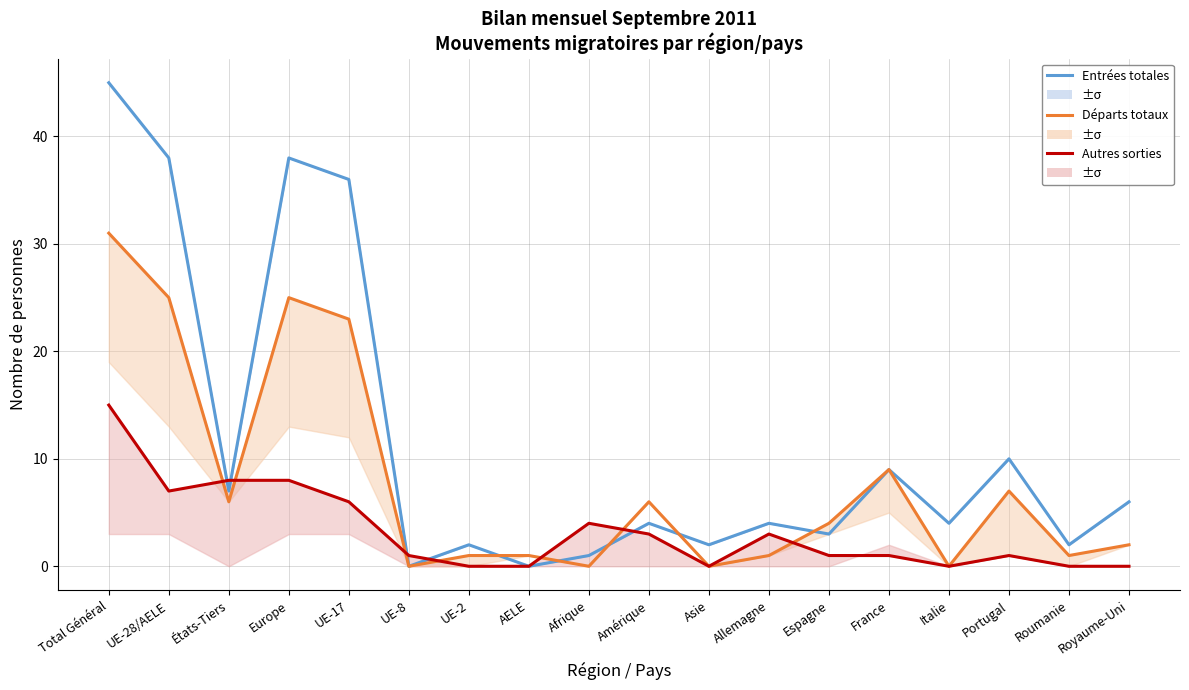

Which series has the largest total across all categories?

Entrées totales